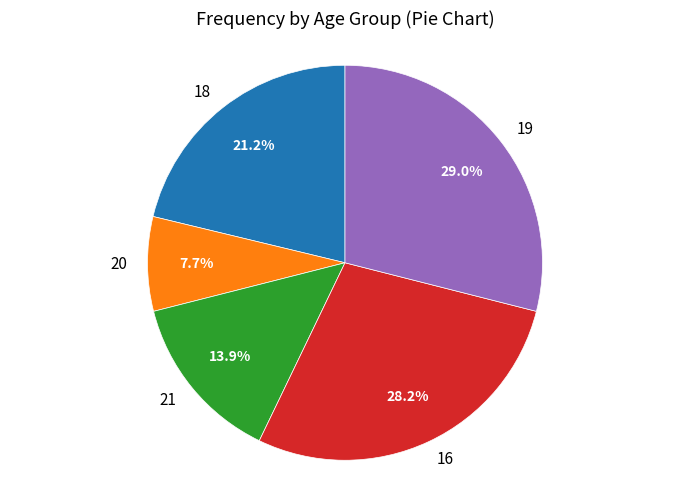

Is there a majority slice in this chart?

No